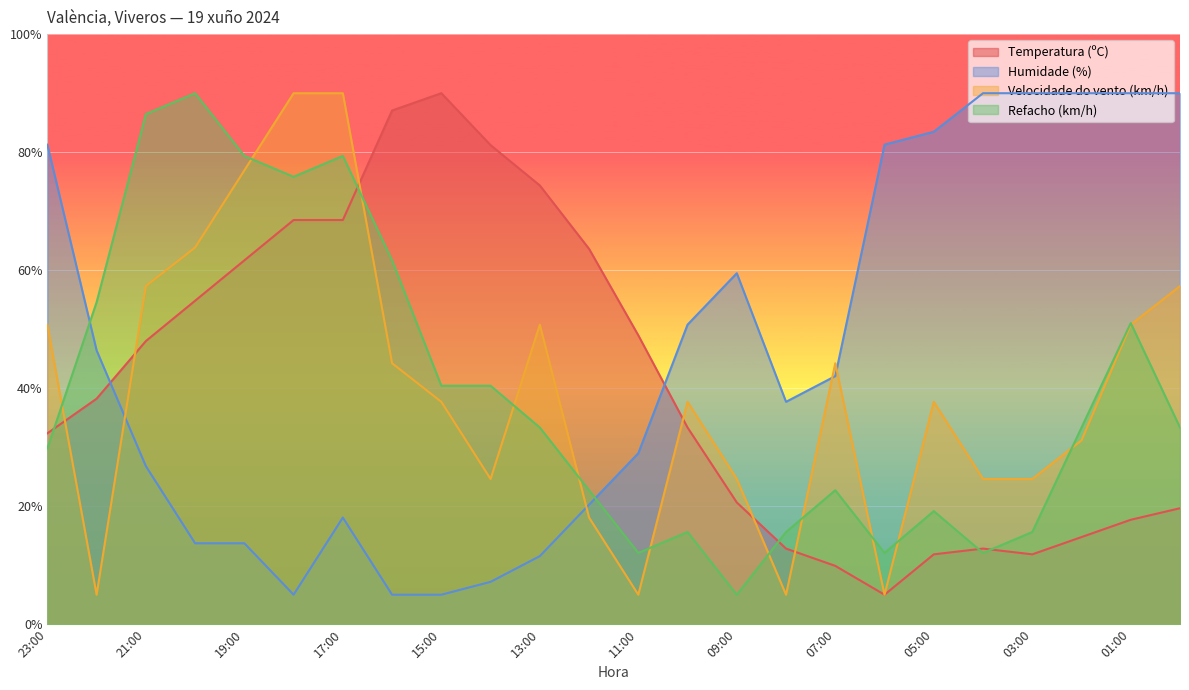

What is the average value of the Humidade (%) series?

45.3